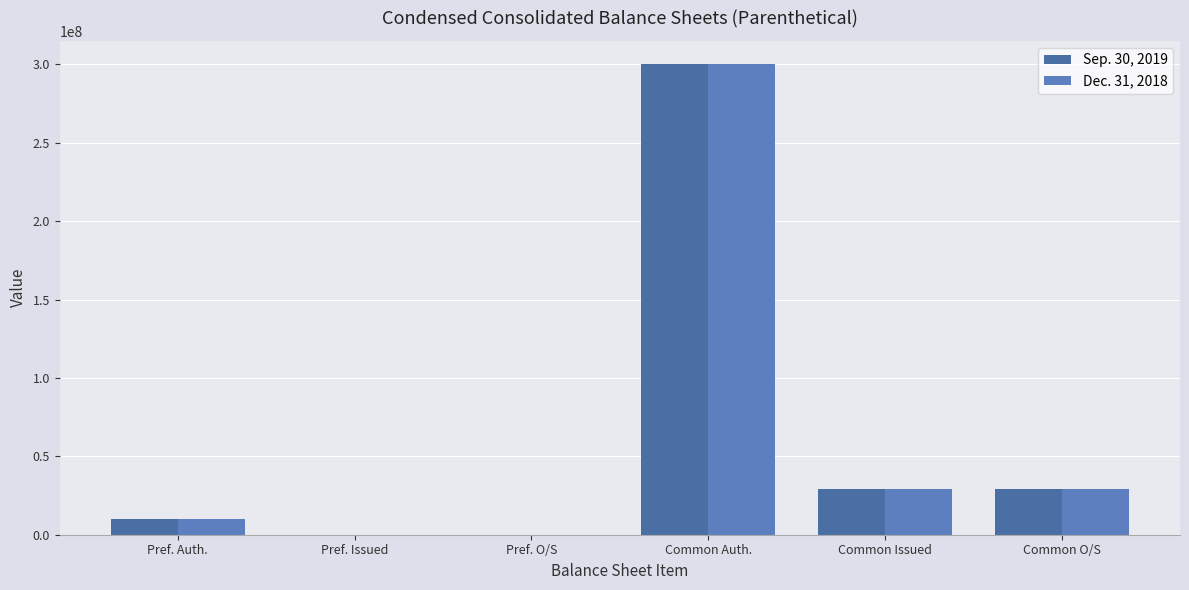

Does the chart contain stacked bars?

No